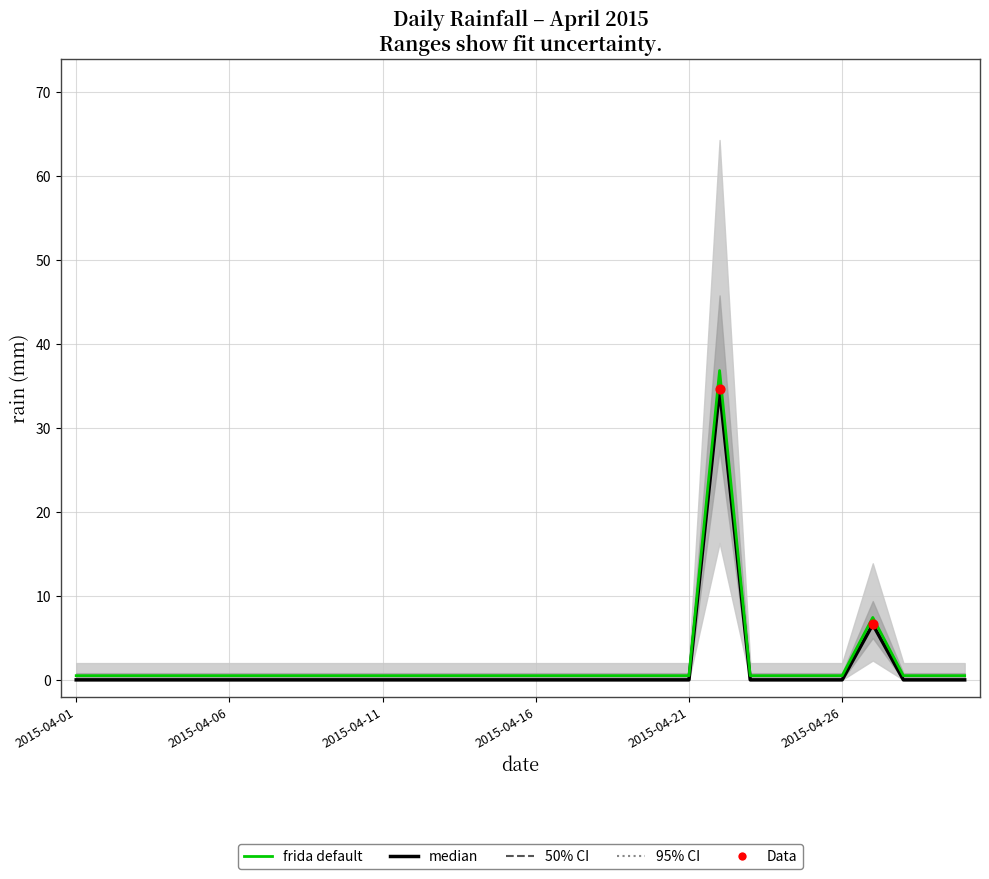

Between 2015-04-08 and 2015-04-19, which is larger?

2015-04-08